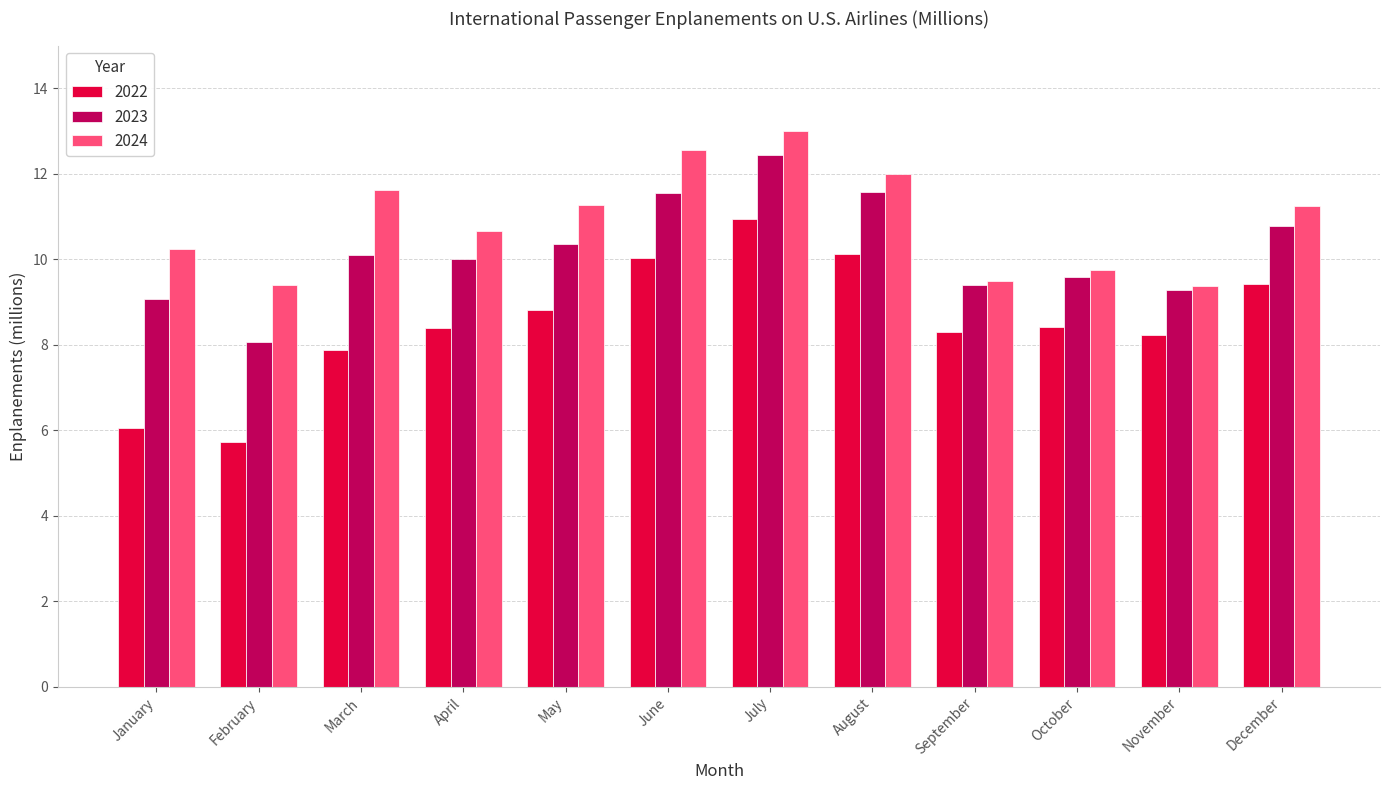

Which series has the widest spread of values?

2022